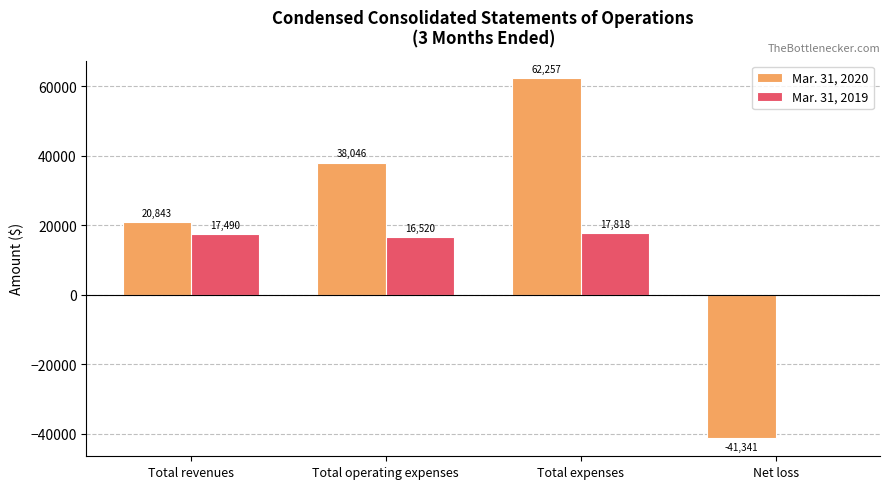

What are all the series names shown in the legend?

Mar. 31, 2020, Mar. 31, 2019